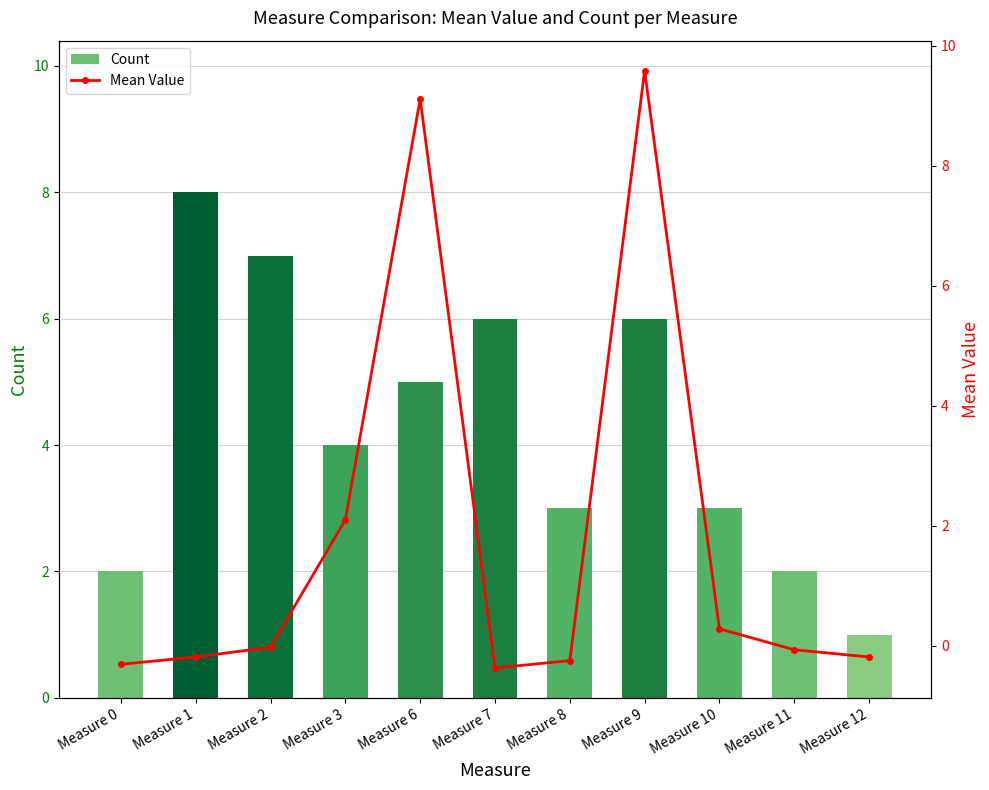

The Count series shows 10 at Measure 2. True or false?

False